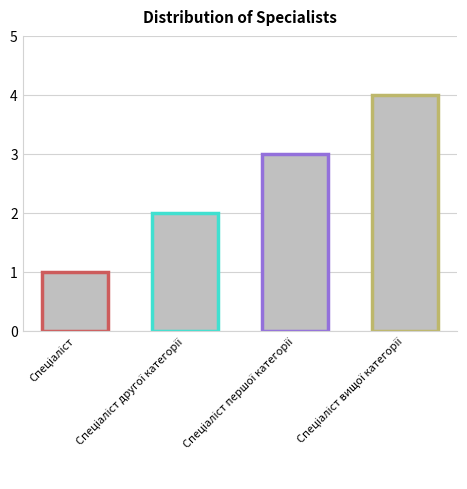

What is the maximum value shown in the chart?

4